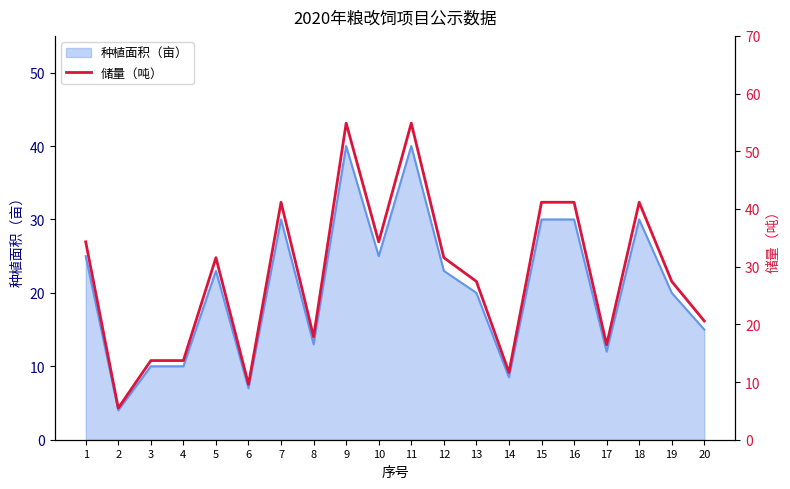

What is the smallest value displayed?

5.5